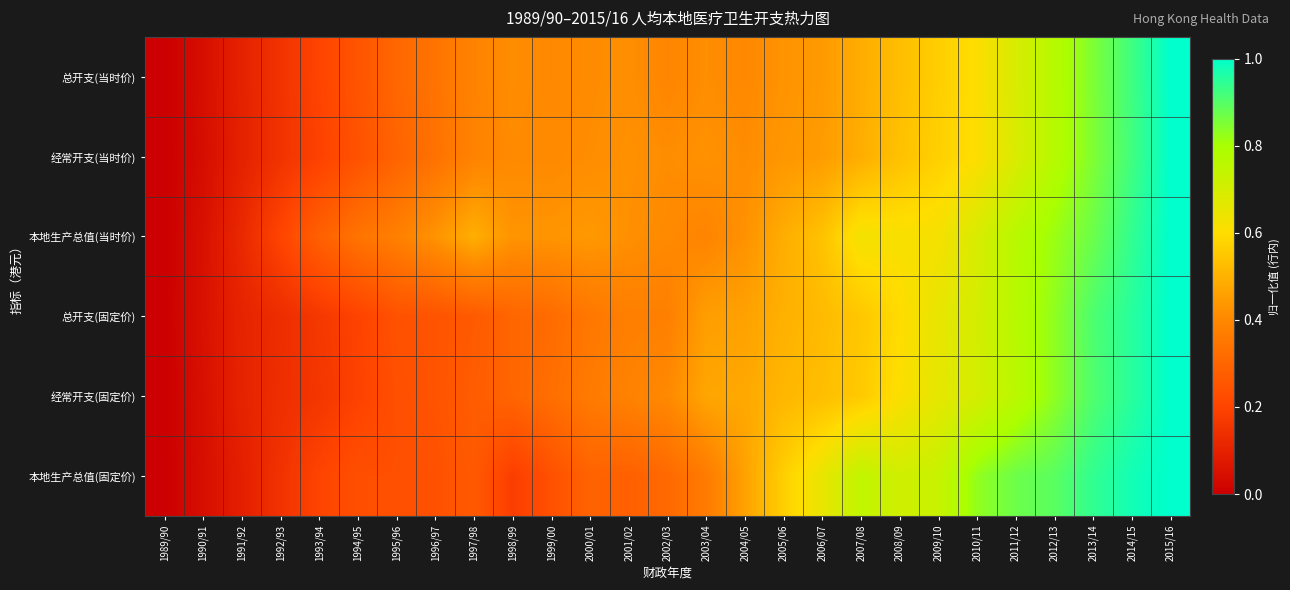

List the series in order of their peak value, lowest first.

经常开支(固定价), 总开支(固定价), 经常开支(当时价), 总开支(当时价), 本地生产总值(固定价), 本地生产总值(当时价)